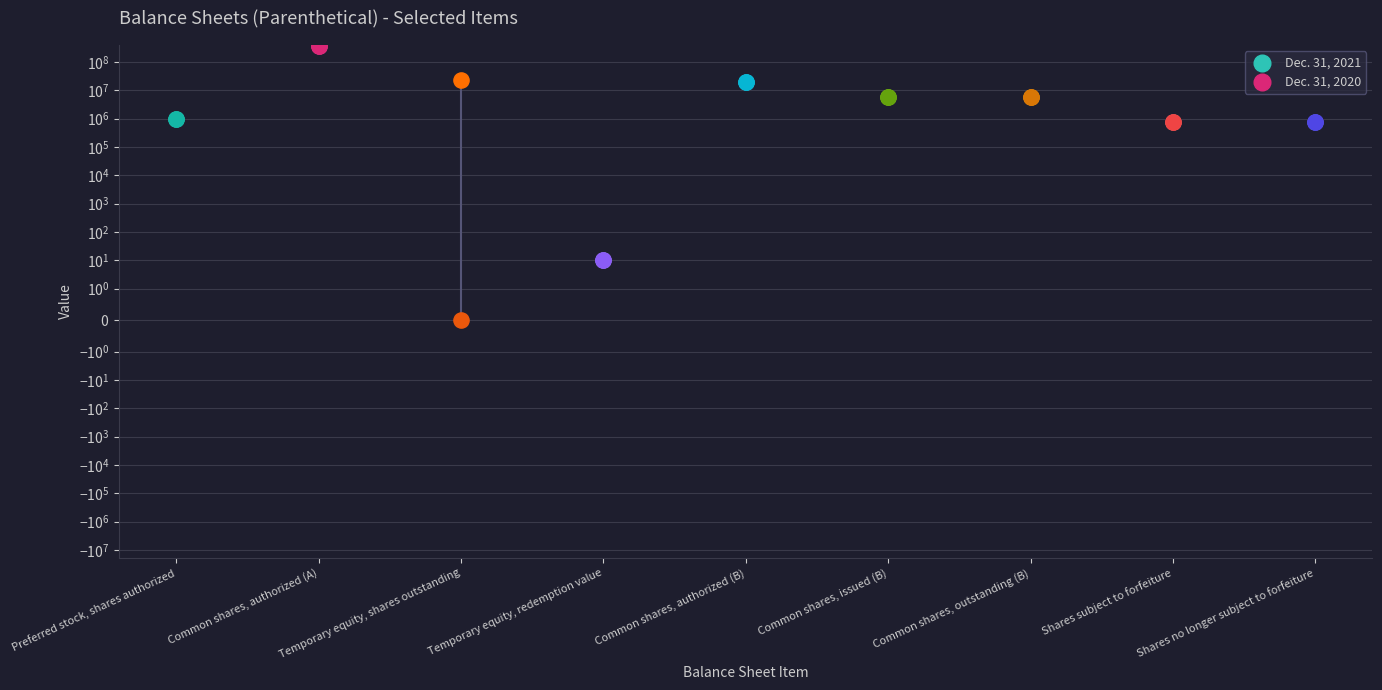

Is the value of Dec. 31, 2021 at Shares subject to forfeiture greater than the value of Dec. 31, 2020 at Temporary equity, redemption value?

Yes